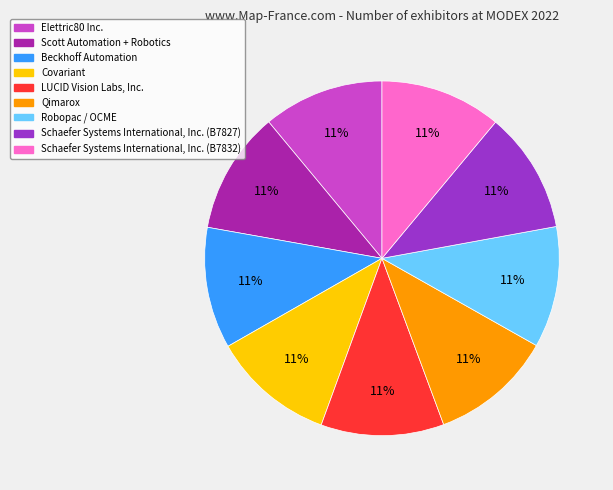

How many segments does this pie chart have?

9